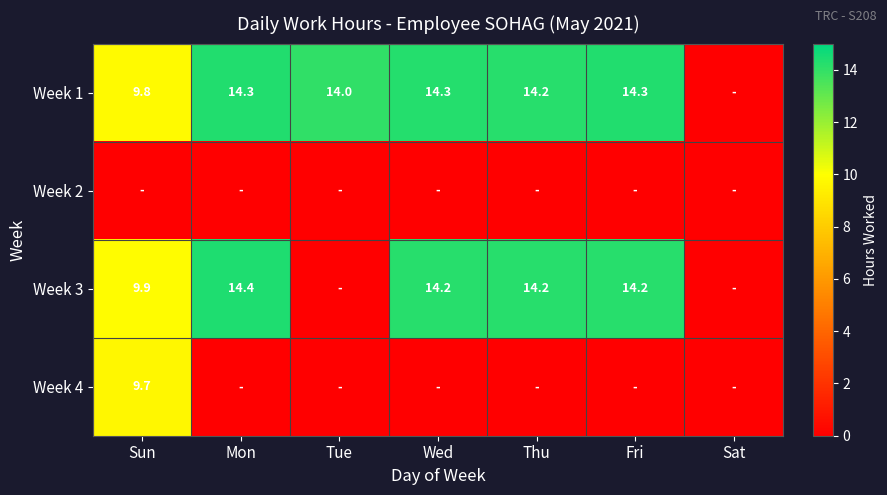

Which has a higher value, Wed or Mon?

Mon